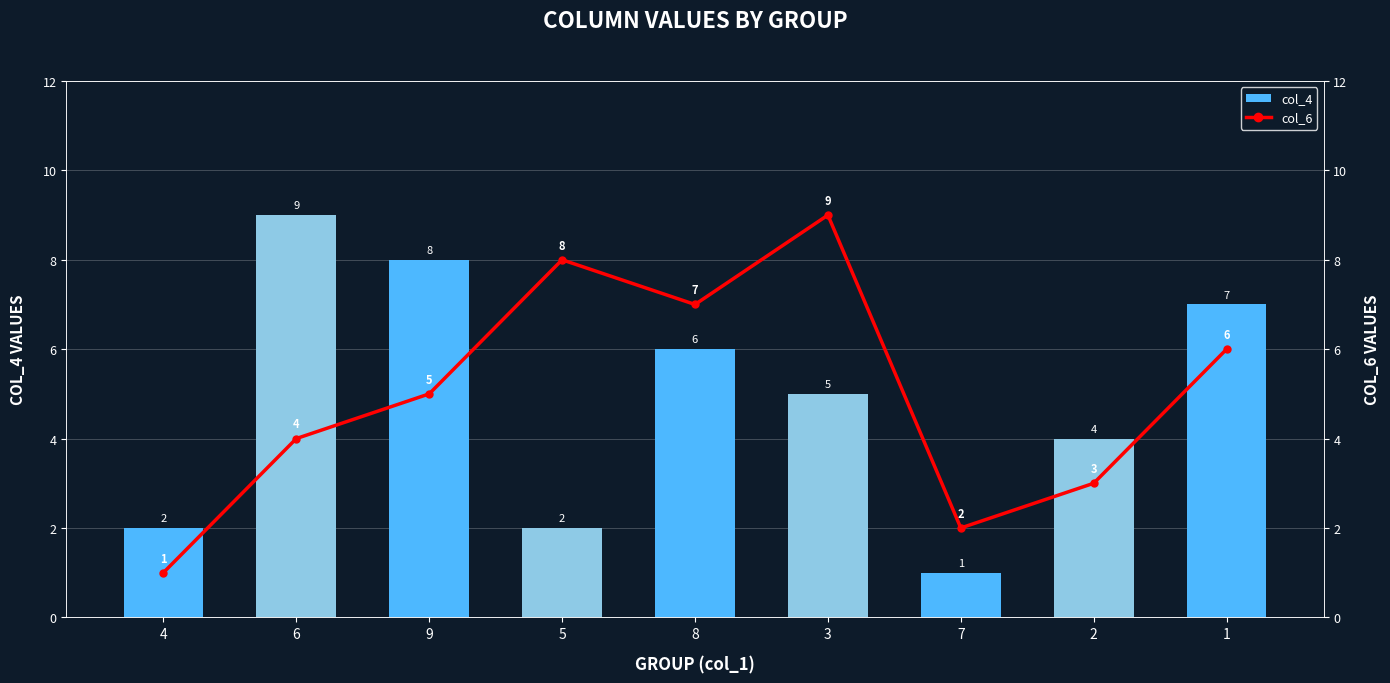

Which category has the highest value across all series?

6